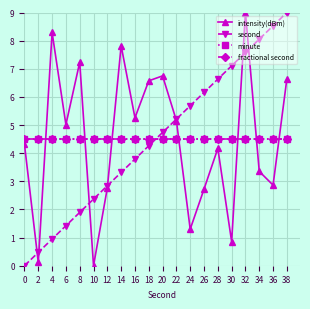

Which series has the largest total across all categories?

intensity(dBm)